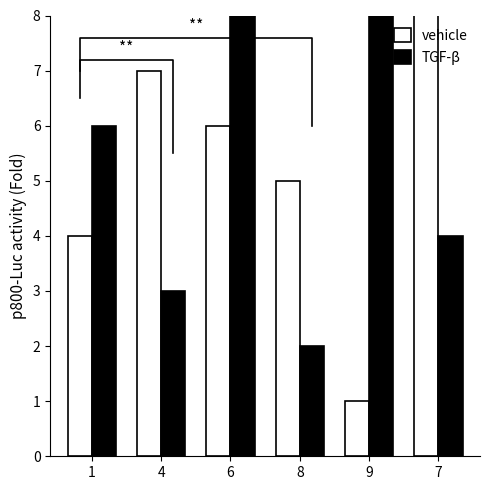

What is the greatest value displayed?

9